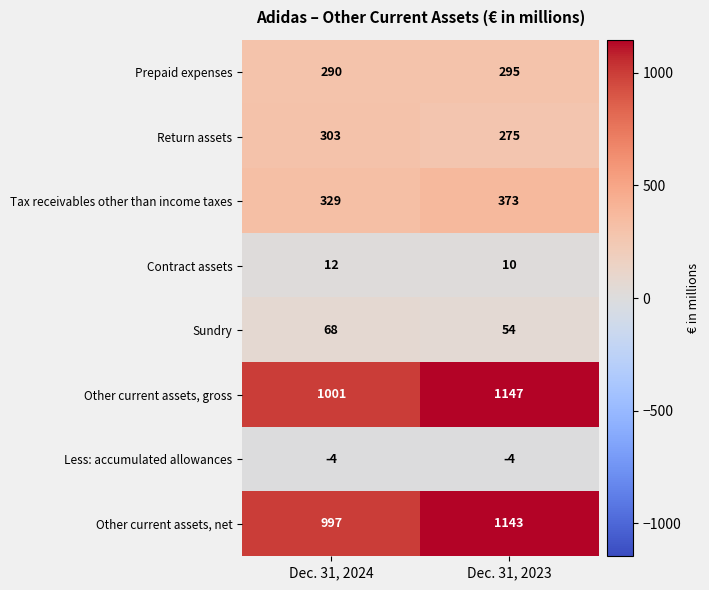

What is the minimum value for Prepaid expenses?

290